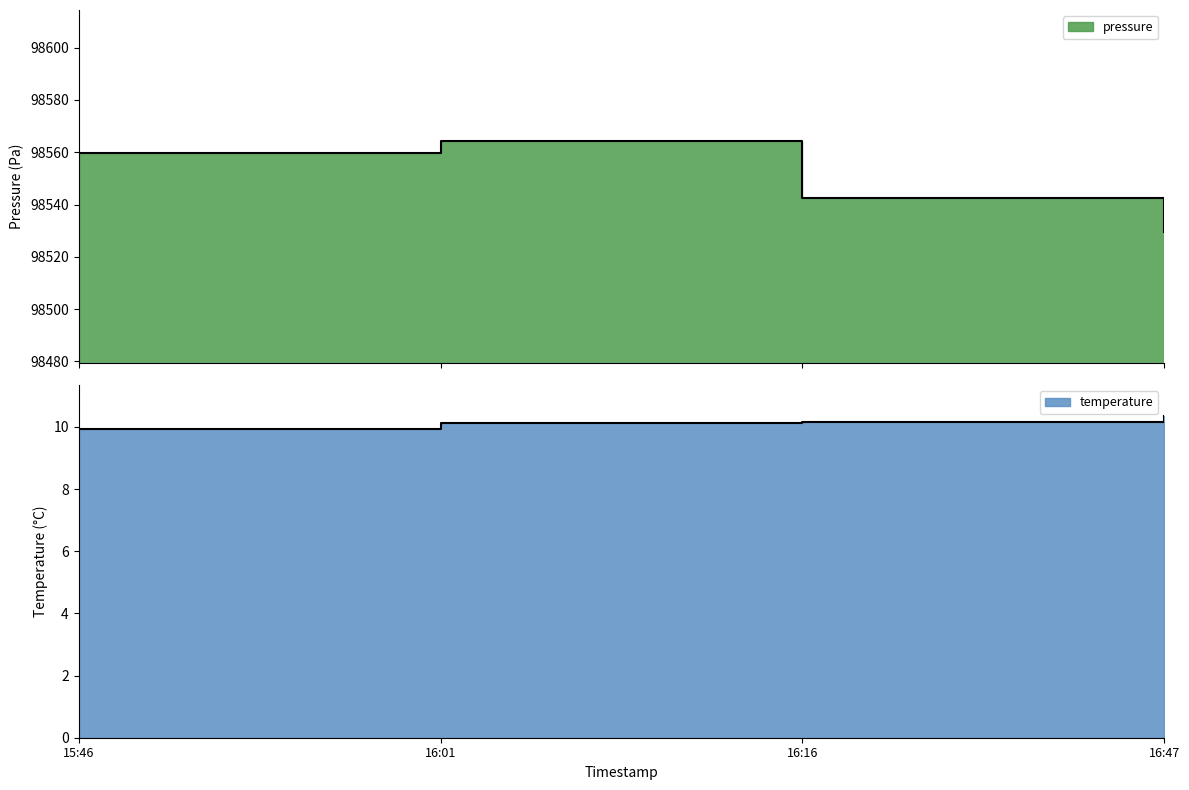

Between 16:01 and 16:47, which series saw the biggest shift?

pressure